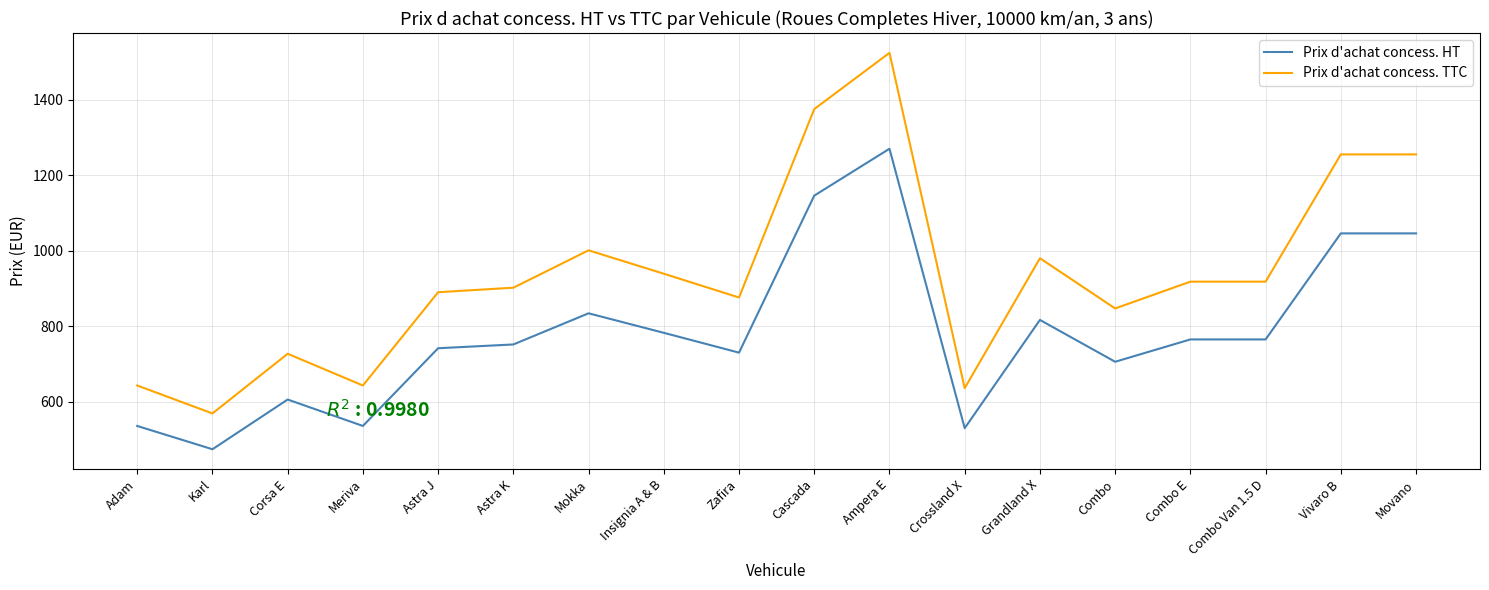

Is the value of Prix d'achat concess. TTC at Vivaro B greater than the value of Prix d'achat concess. HT at Insignia A & B?

Yes